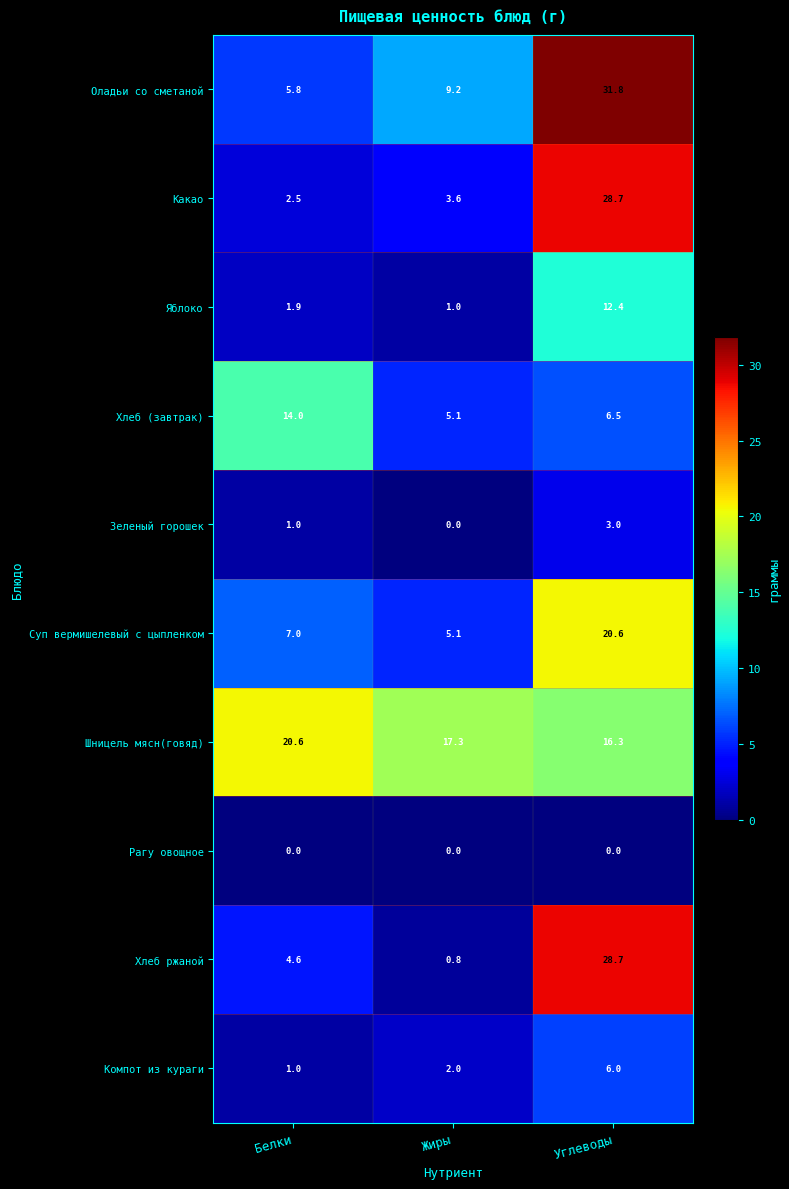

Where is Зеленый горошек nearest to the value 1?

Белки